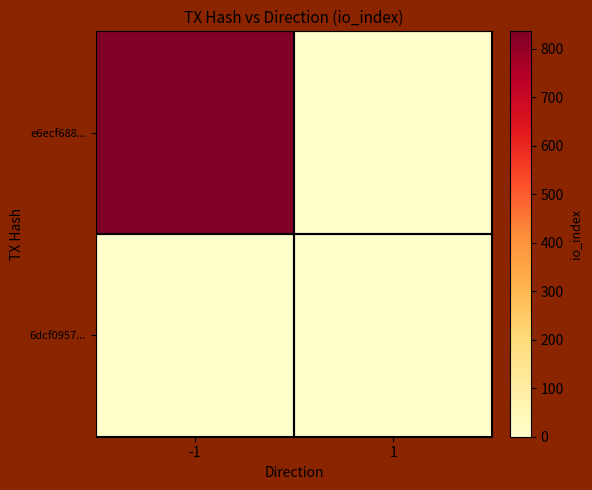

Which series has the widest spread of values?

e6ecf688...